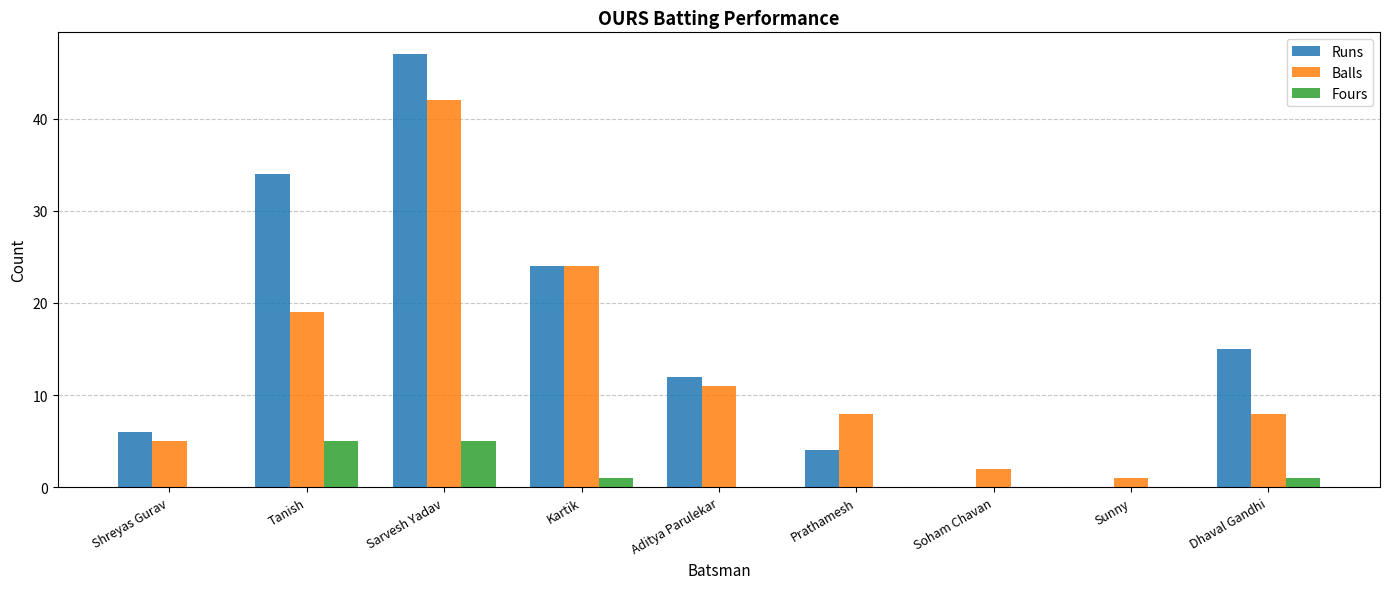

What is the difference between the Fours values at Kartik and Aditya Parulekar?

1